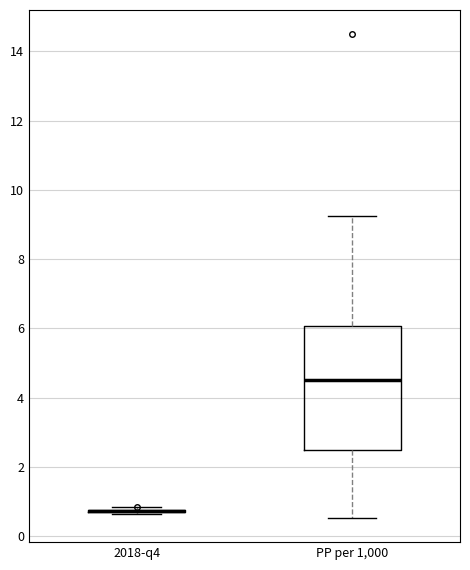

Reading left to right, transcribe this box plot: for each box, give where its median line is, the range the box spans, and where its two whiskers end, as read against the y-axis. The values are not printed on the chart, so give them approximately, as read against the axis.

2018-q4: box collapsed to a line at 0.8, whiskers 0.6 to 0.8
PP per 1,000: median 4.6, box 2.4 to 6.0, whiskers 0.6 to 9.2